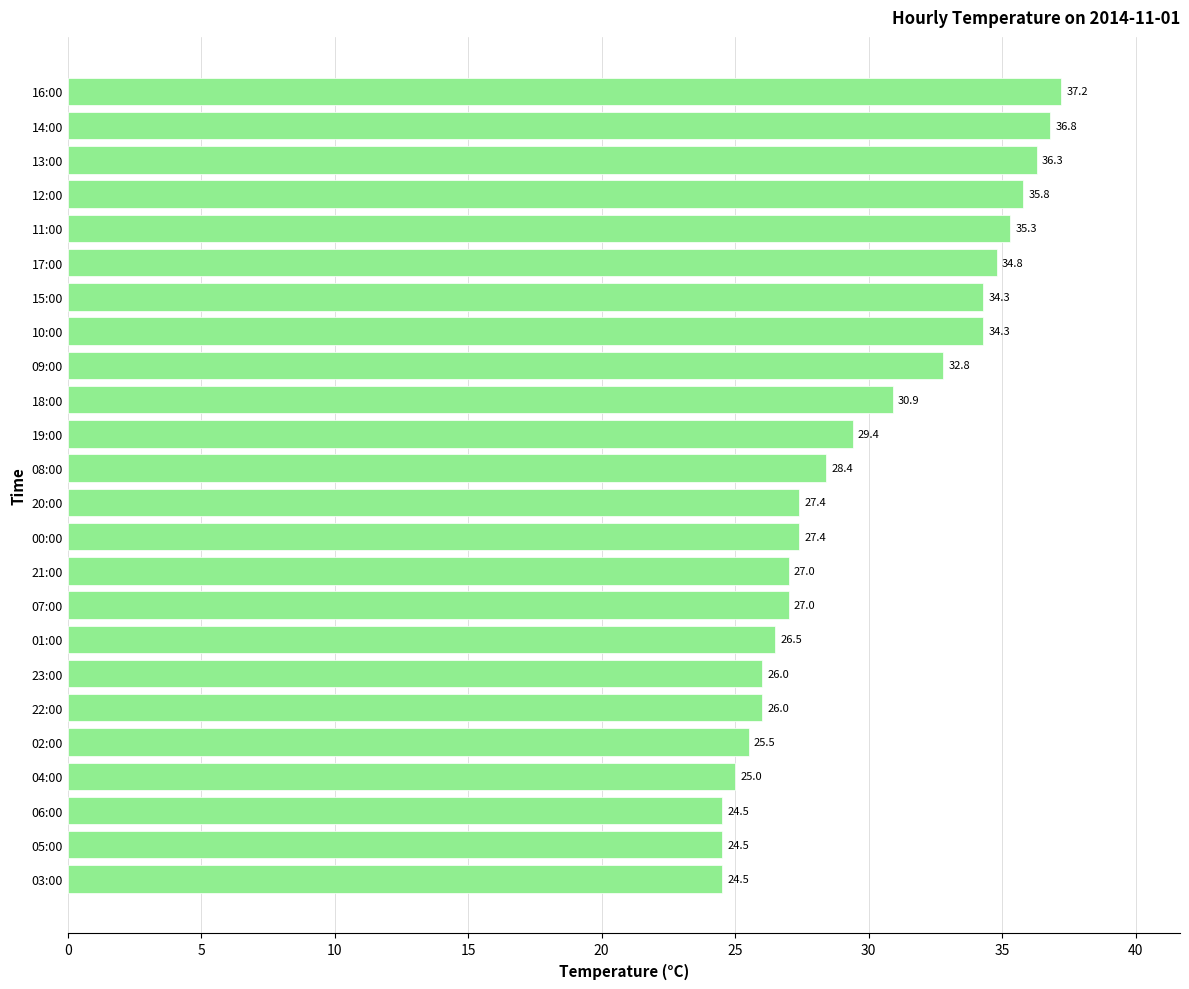

Which has a higher value, 15:00 or 21:00?

15:00